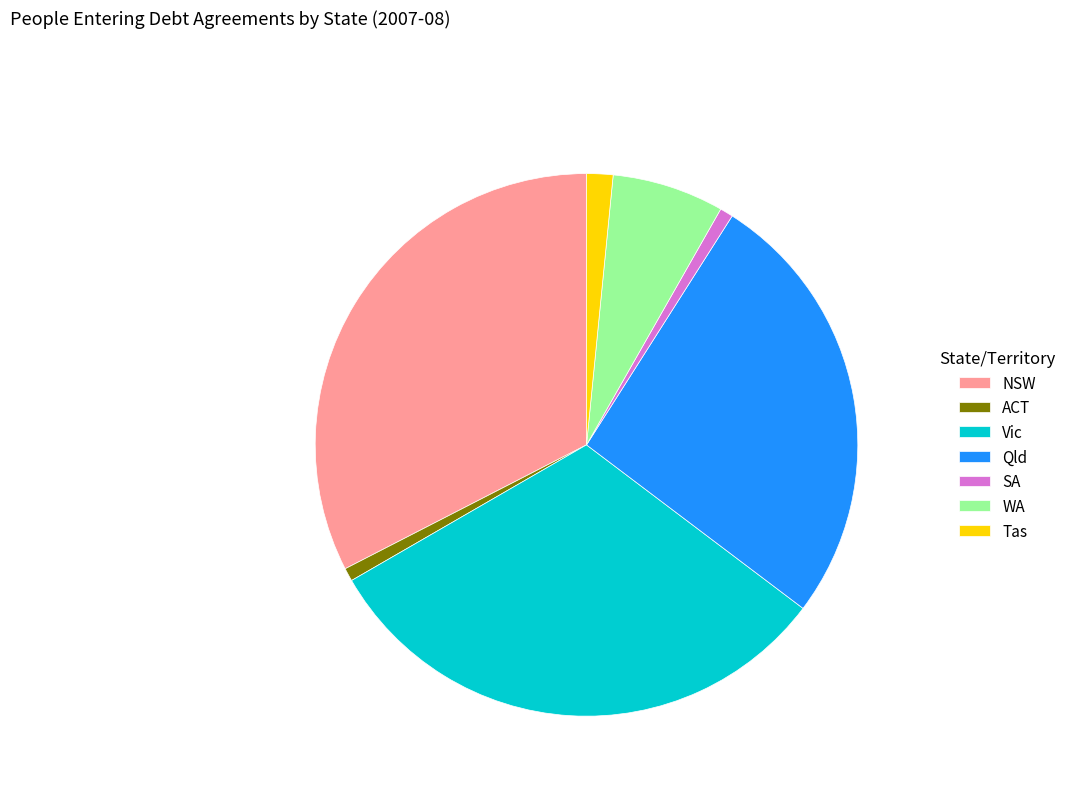

Is it true that Vic is 31% of the pie?

True